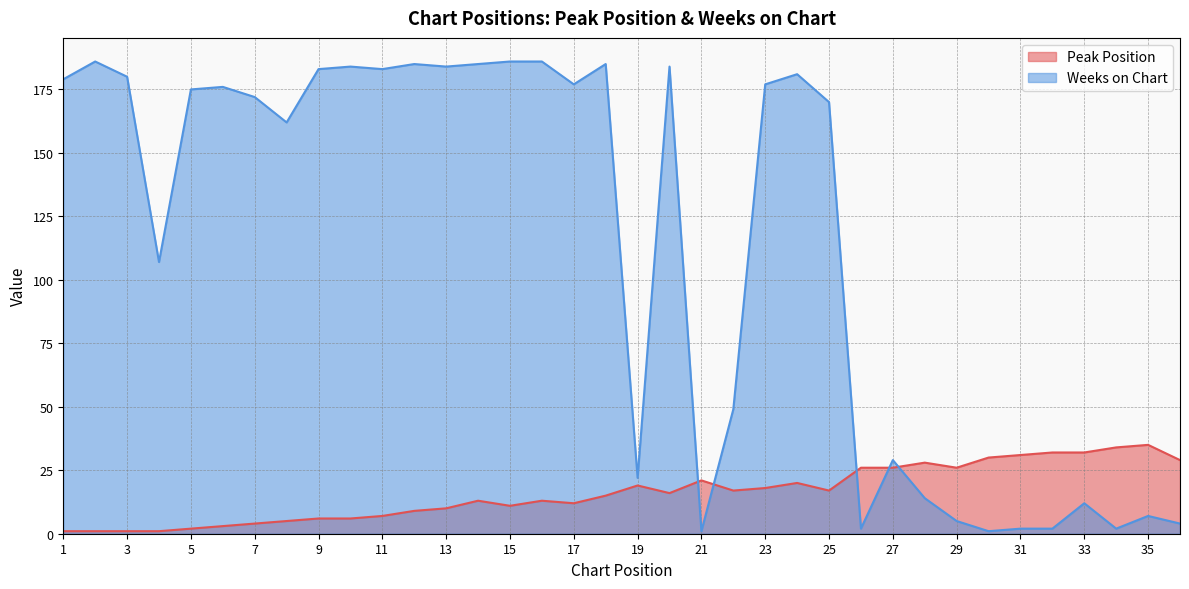

What is the approximate value of Peak Position at 25?

17